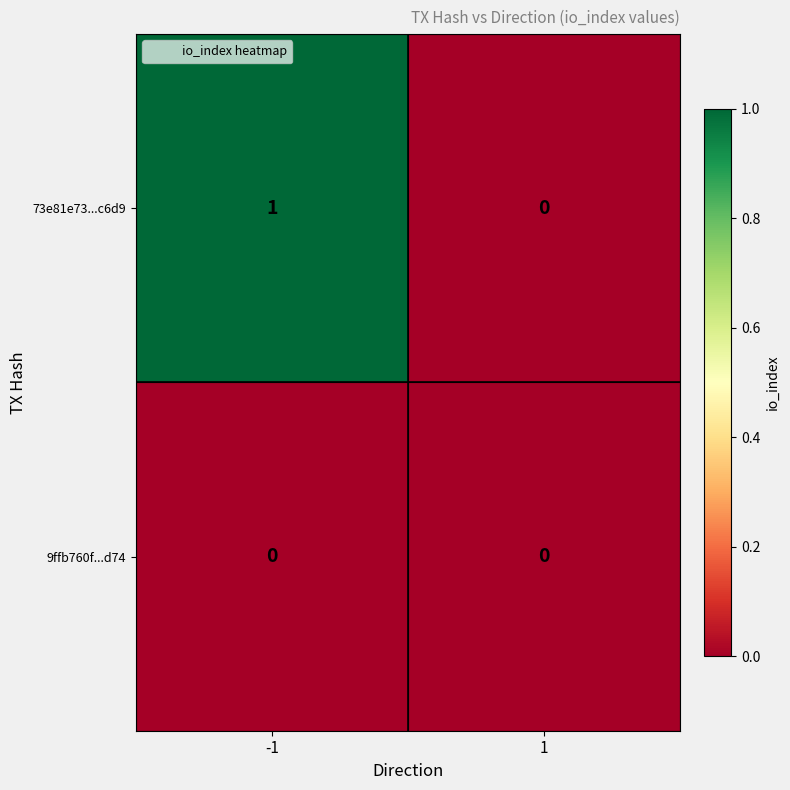

True or false: 73e81e73...c6d9 has a value of -1 at 1.

False